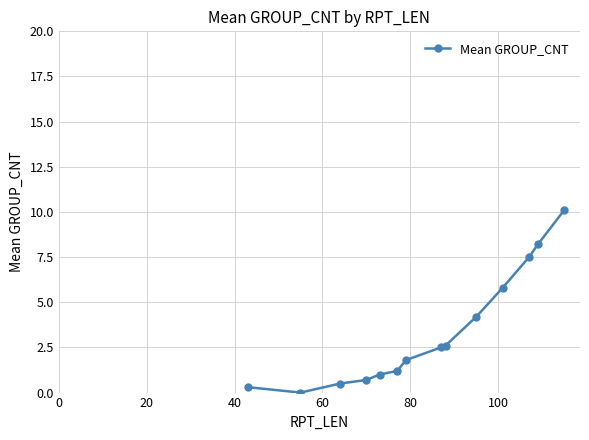

What is the average value?

3.3